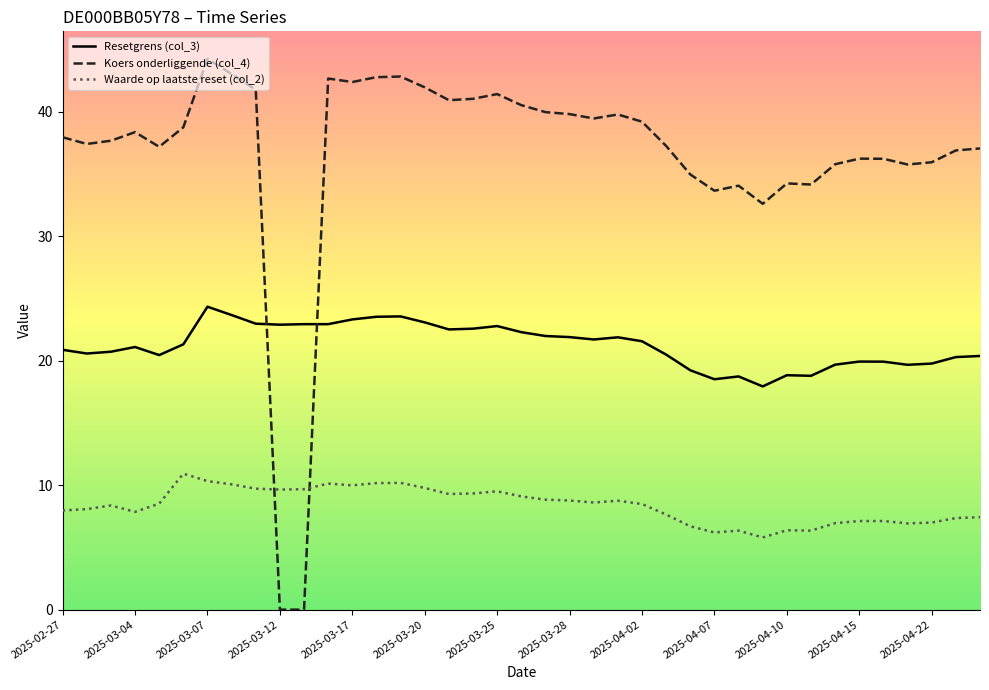

List the series in order of their peak value, highest first.

Koers onderliggende (col_4), Resetgrens (col_3), Waarde op laatste reset (col_2)